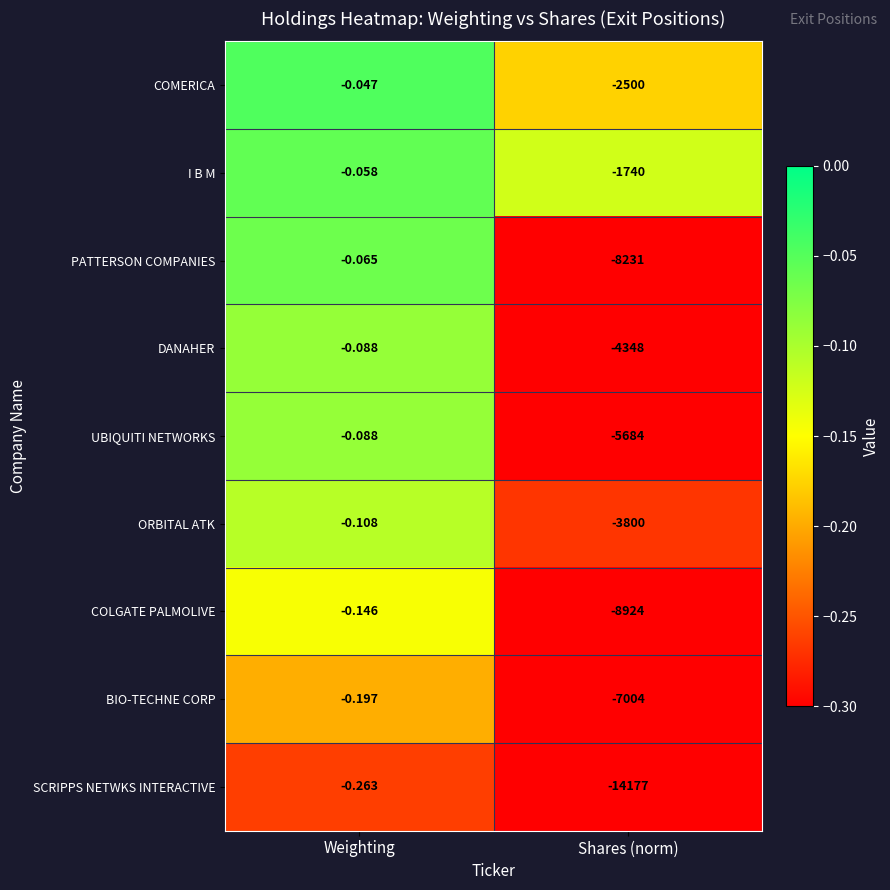

How many categories are shown in the chart?

2